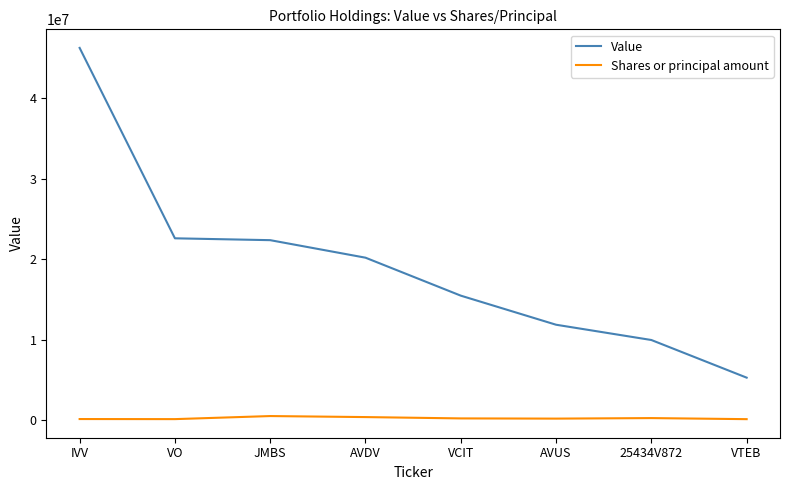

How many lines are shown in the chart?

2